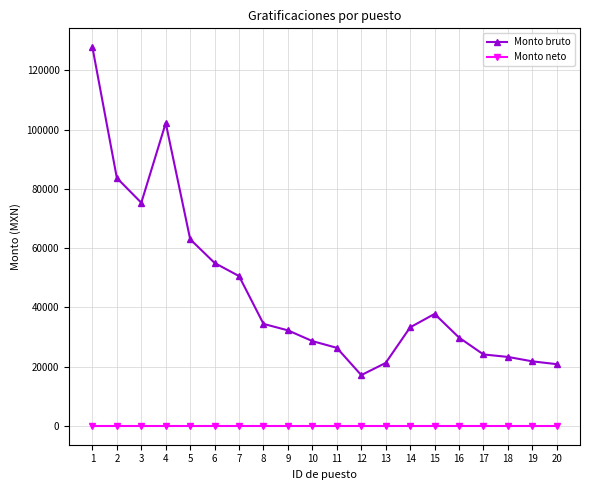

List the series in order of their peak value, lowest first.

Monto neto, Monto bruto